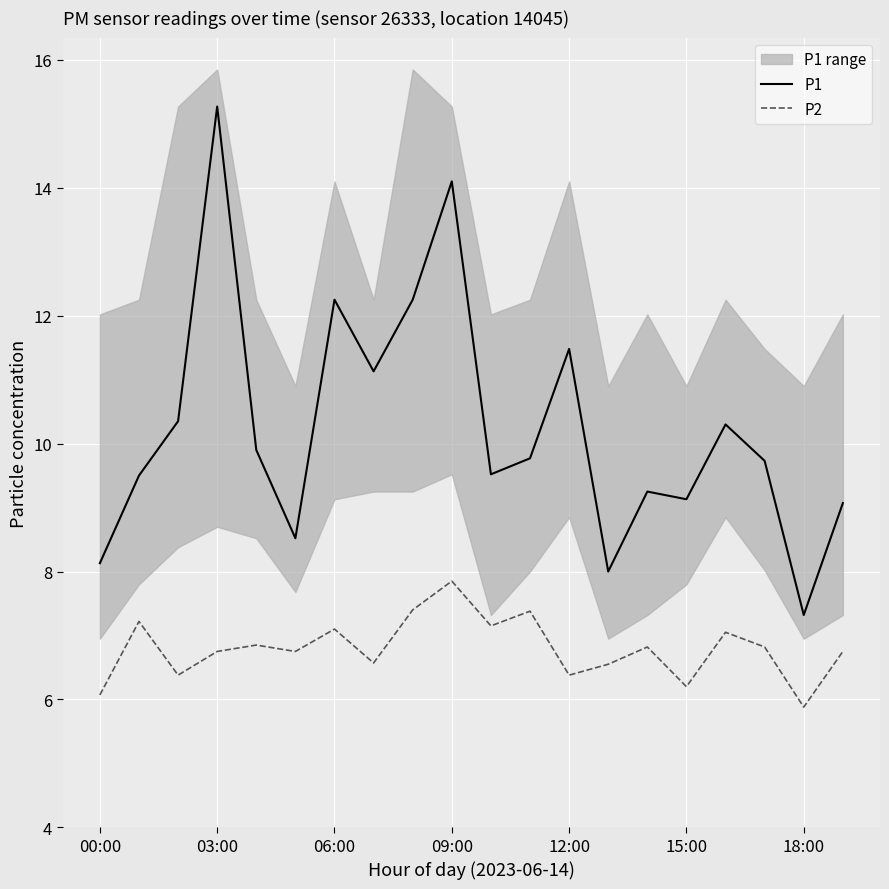

True or false: P1 and P2 intersect in this chart.

False